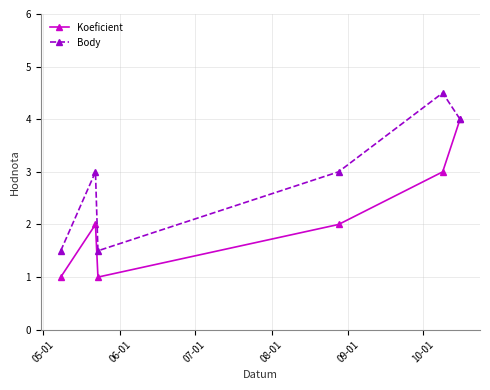

Rank the series by their maximum value, from highest to lowest.

Body, Koeficient